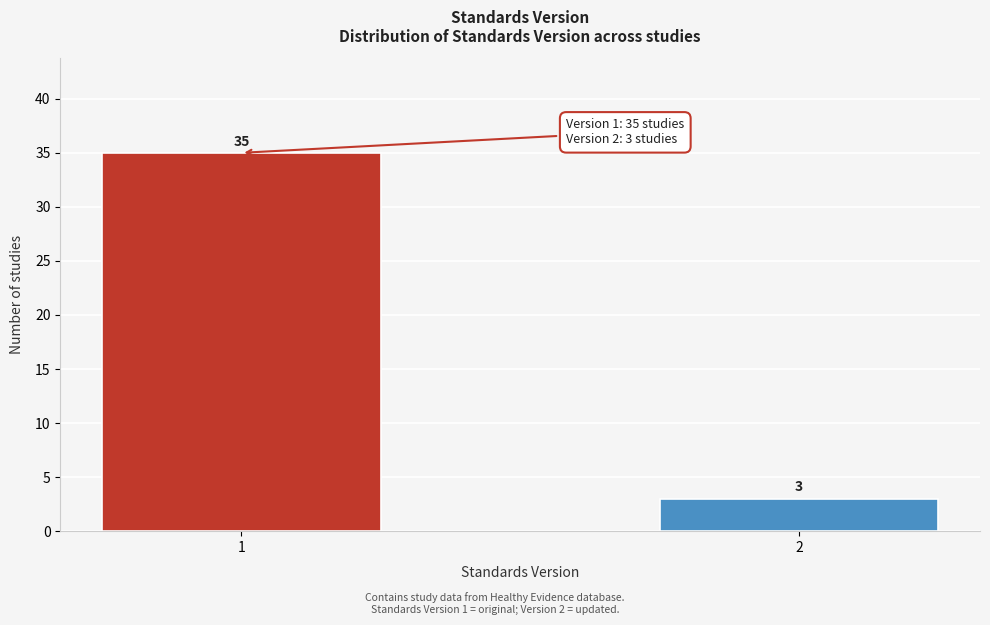

Reading left to right, extract all data points from this chart.

35	3